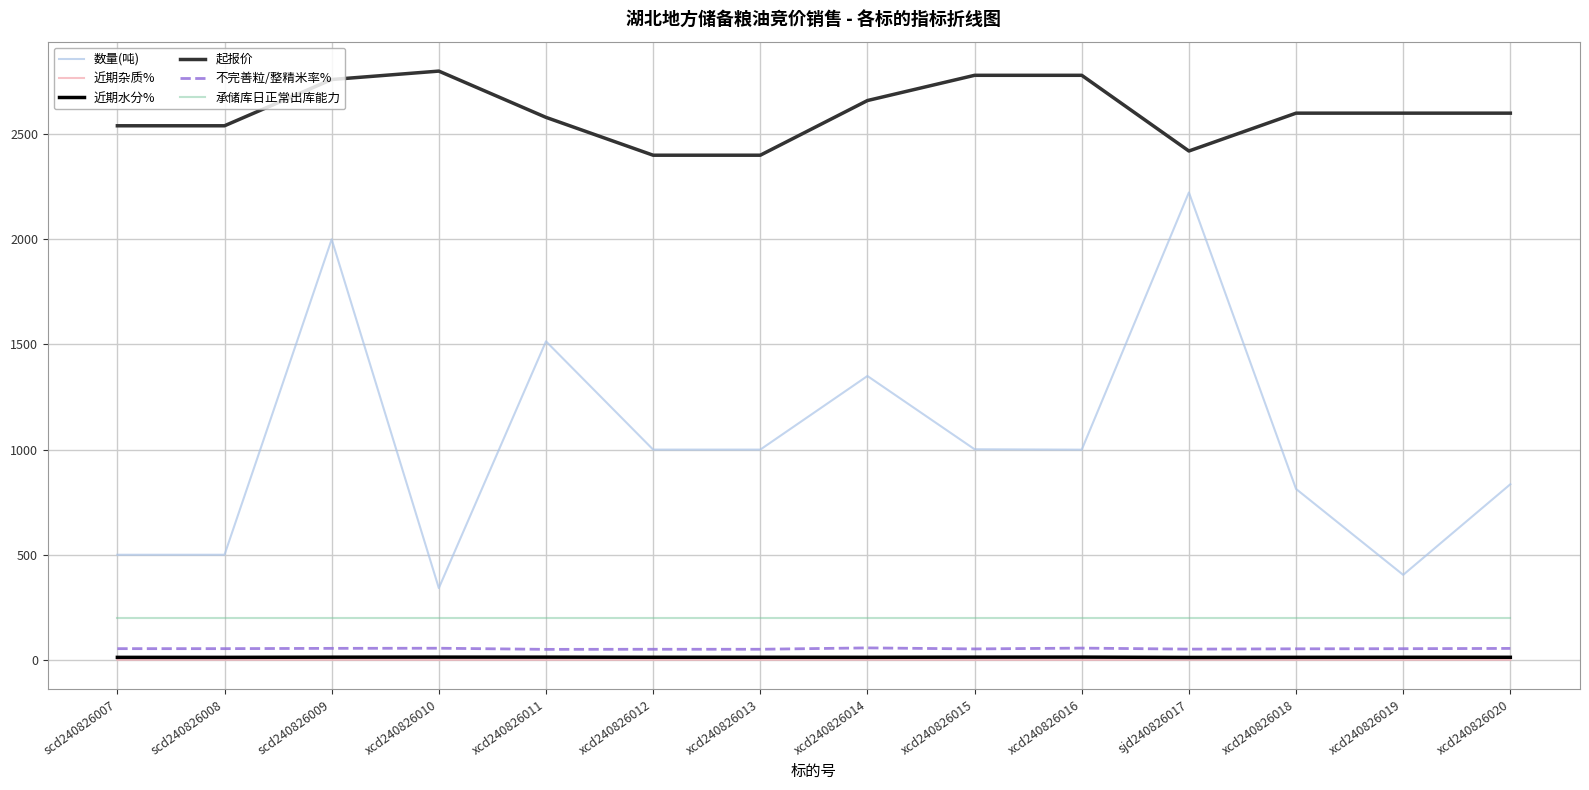

What value does the 近期水分% series have at scd240826008?

12.0